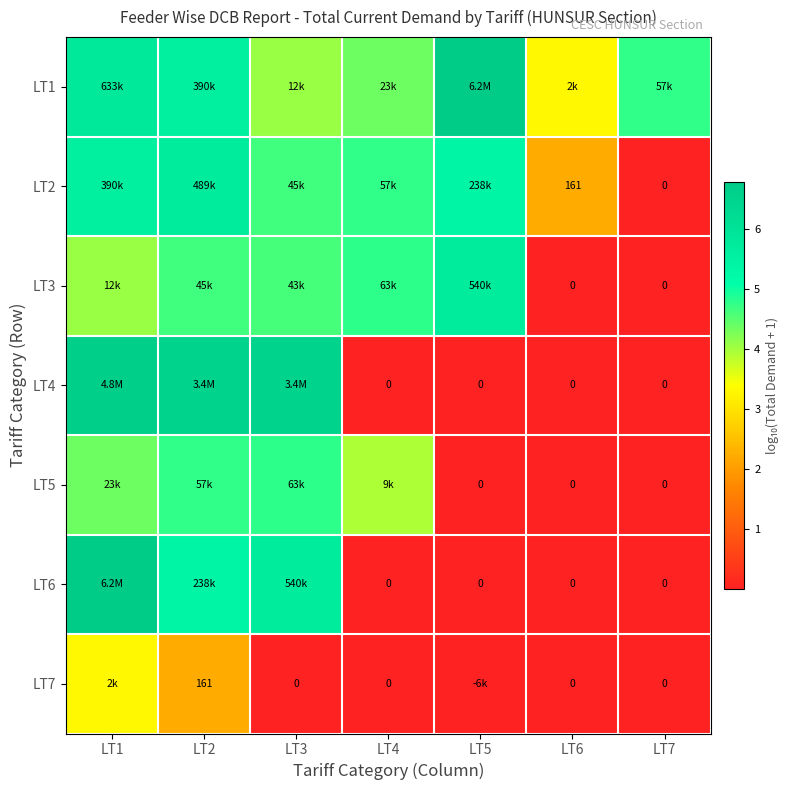

At how many categories does at least one series exceed 0?

7